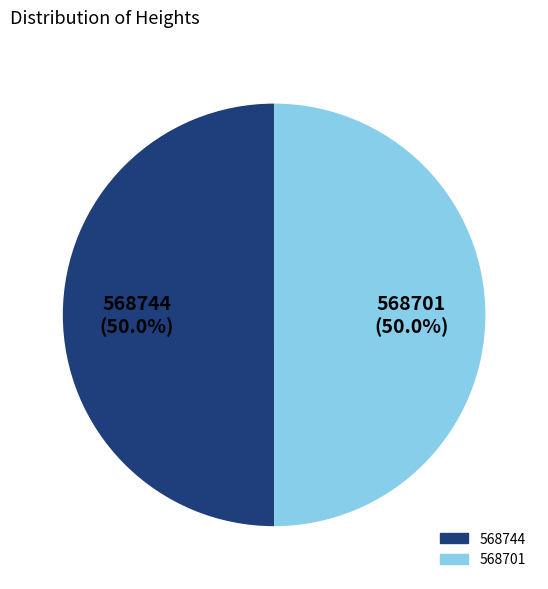

True or false: 568701 accounts for 50% of the total.

True